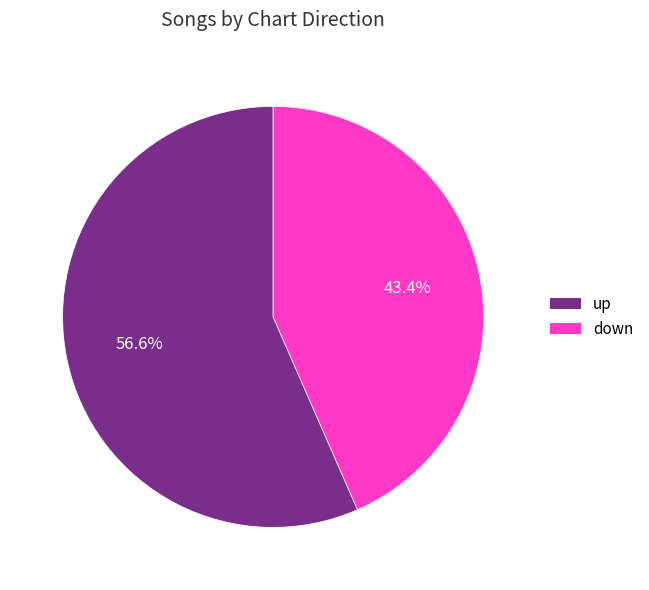

Approximately how many times larger is the value at down compared to up?

0.8